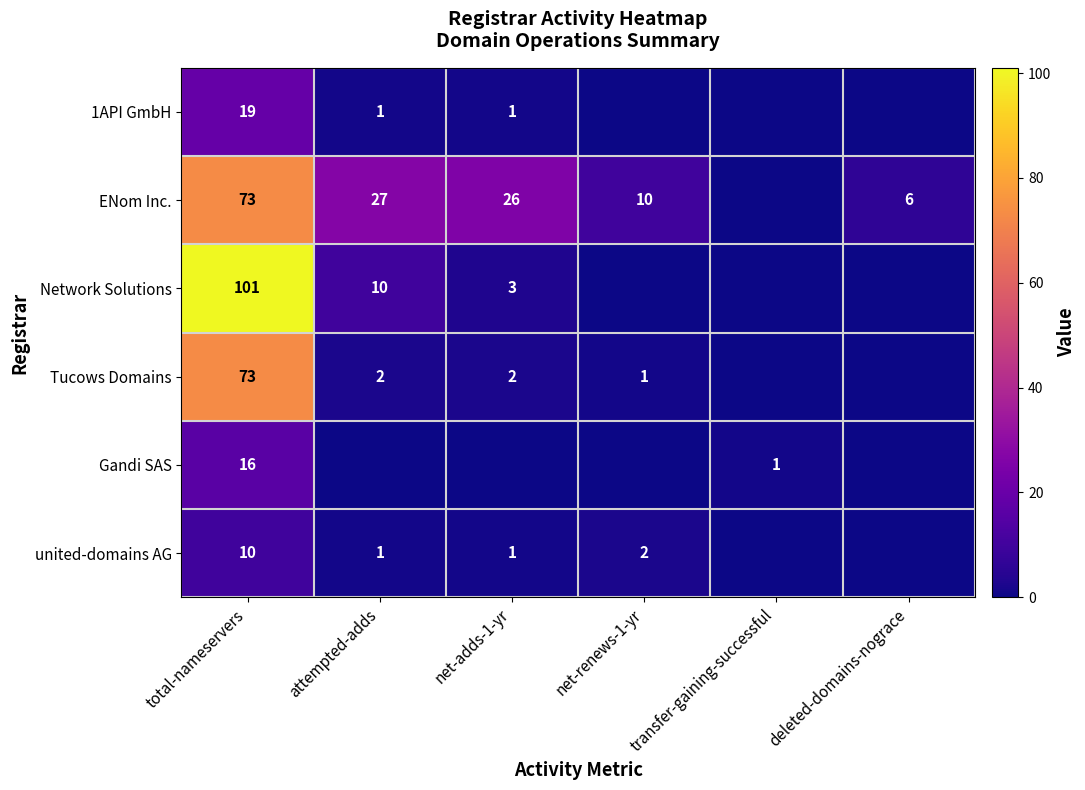

What is the difference between the ENom Inc. values at net-renews-1-yr and net-adds-1-yr?

16